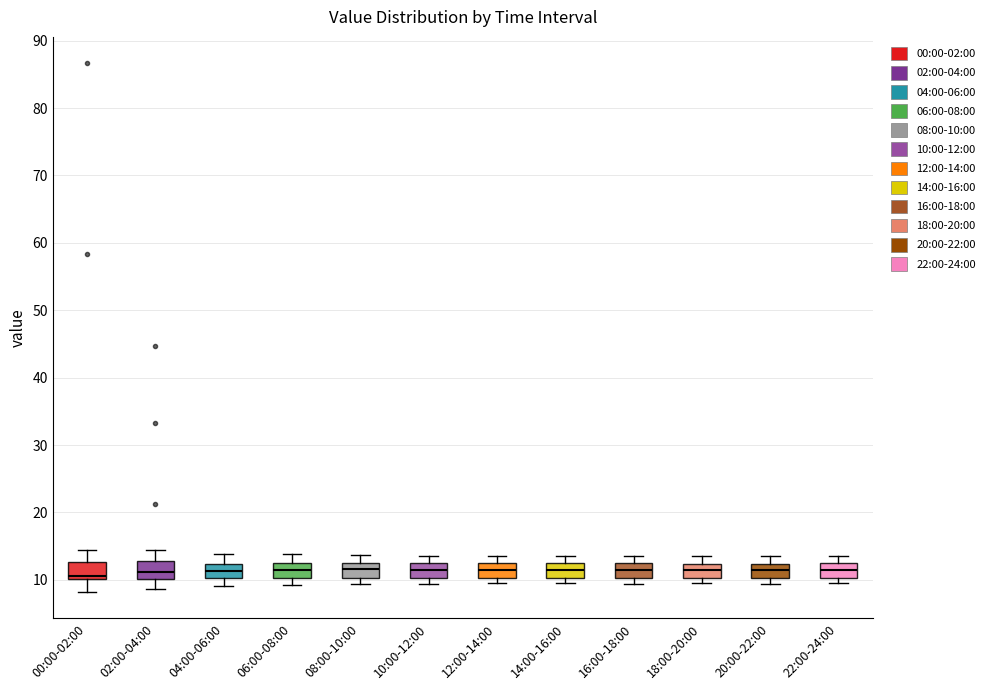

Where does the upper whisker of the box for 12:00-14:00 end on the y-axis? The values are not printed on the chart, so give them approximately, as read against the axis.

14